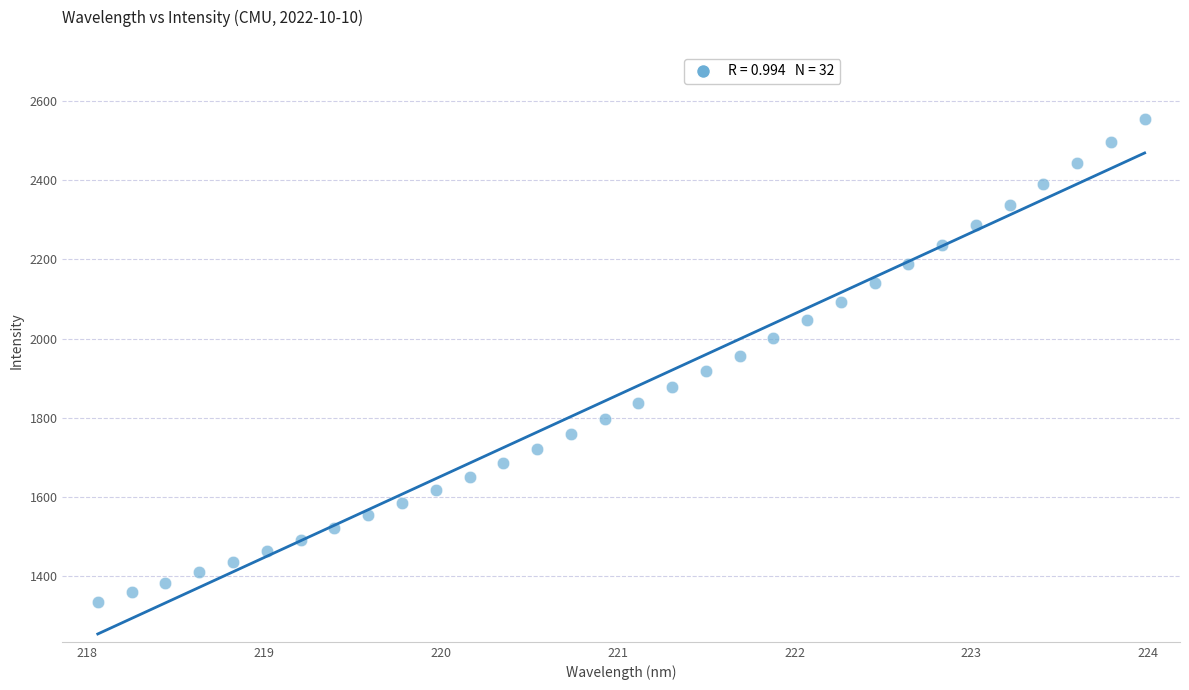

What is the range of Y values (max minus min)?

1219.1